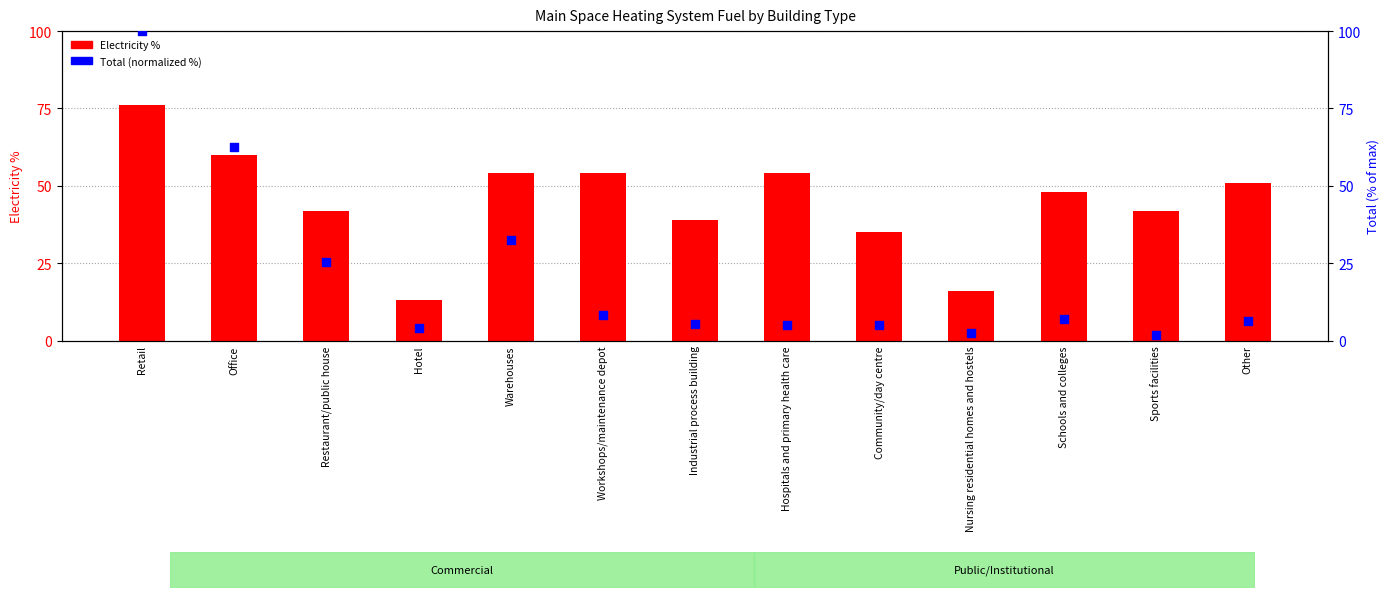

Is the value of Electricity % at Workshops/maintenance depot greater than the value of Total (normalized %) at Hospitals and primary health care?

Yes